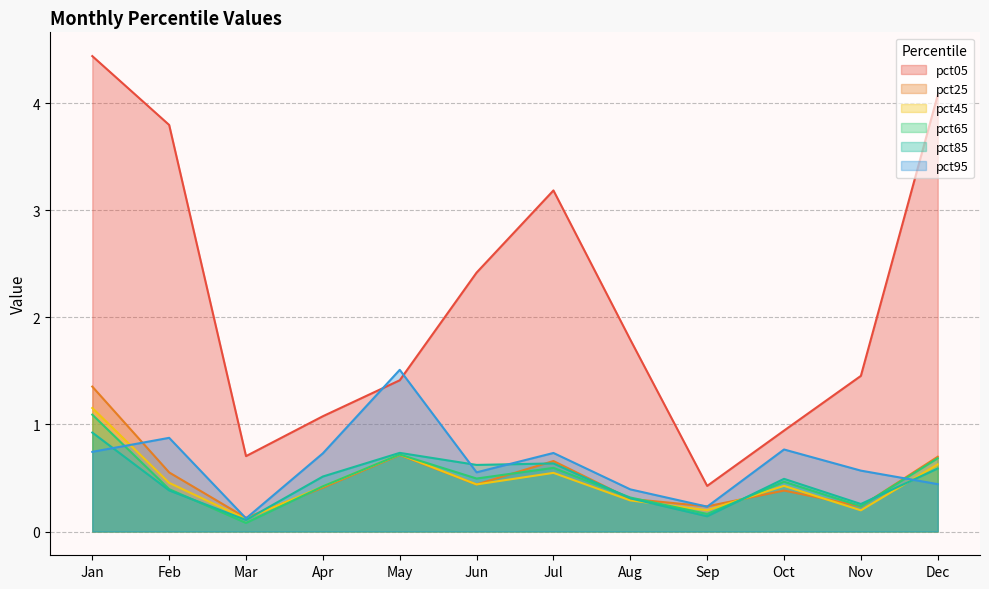

What is the total value across all series at Jun?

5.0